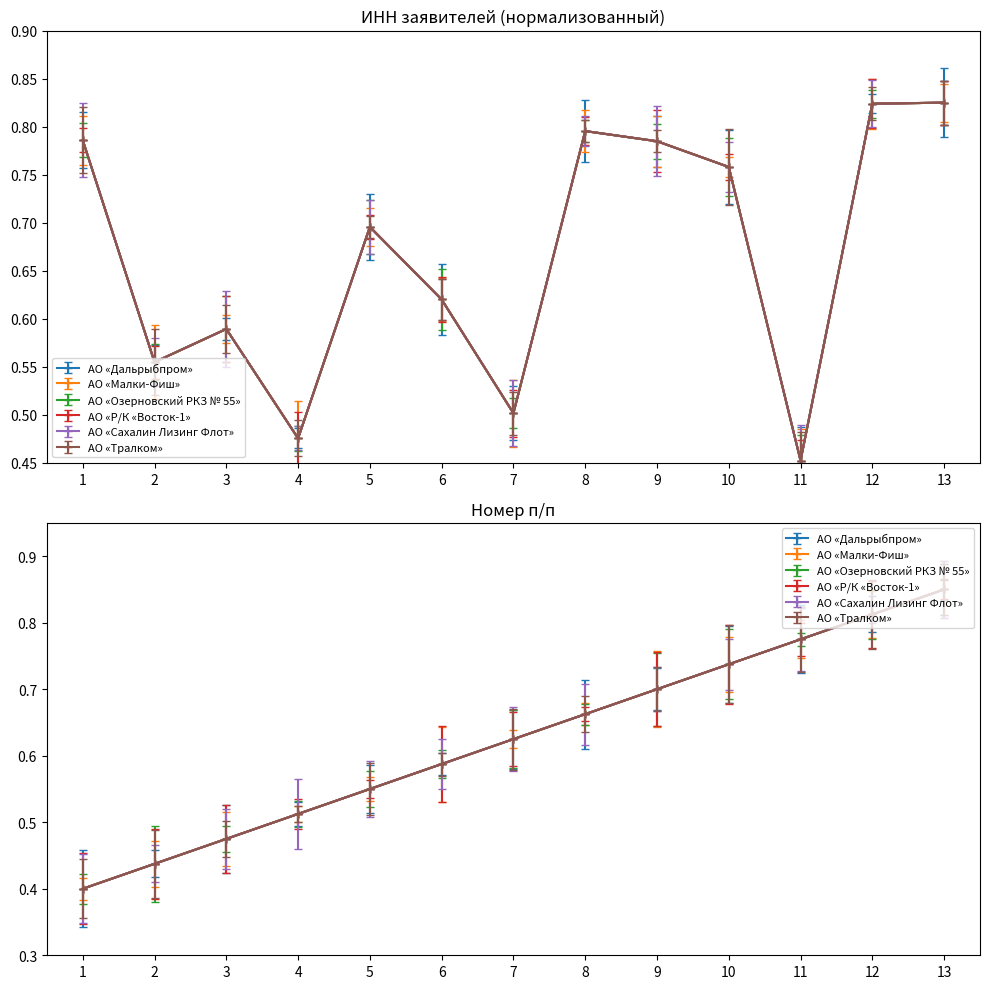

True or false: АО «Дальрыбпром» and АО «Малки-Фиш» intersect in this chart.

False